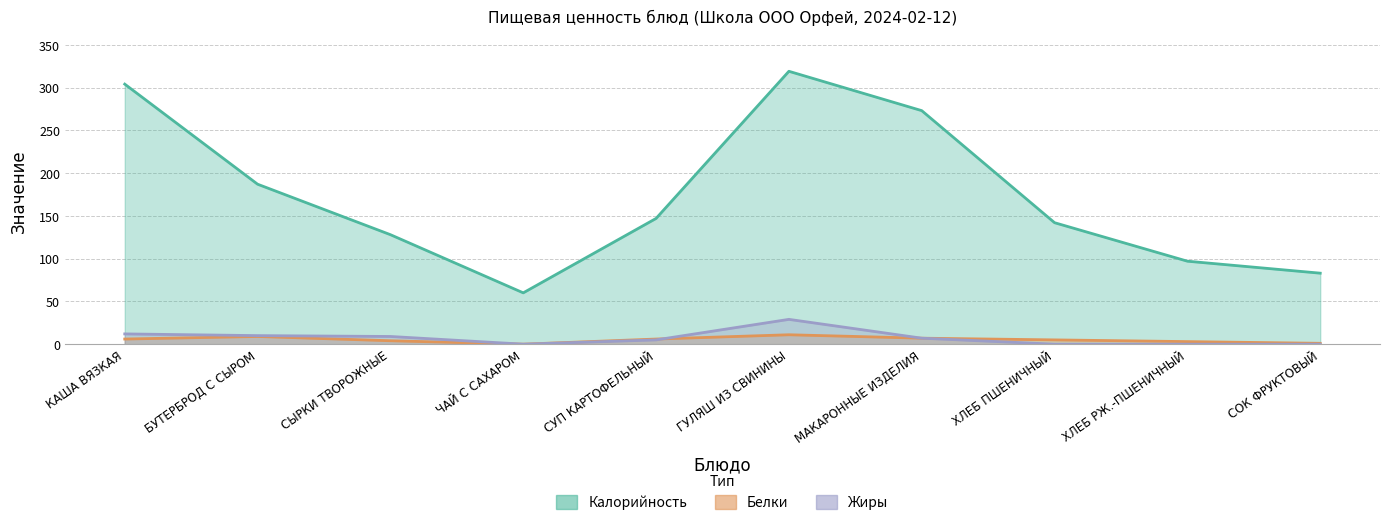

What is the average value of the Белки series?

5